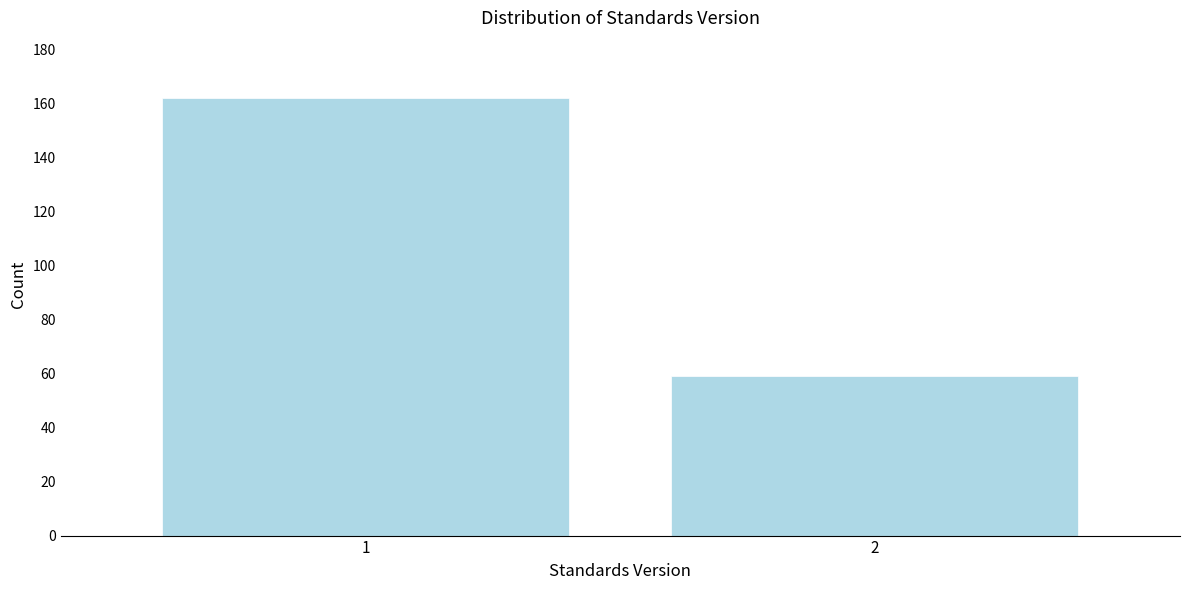

Reading right to left, list all the values displayed in this chart.

59	162